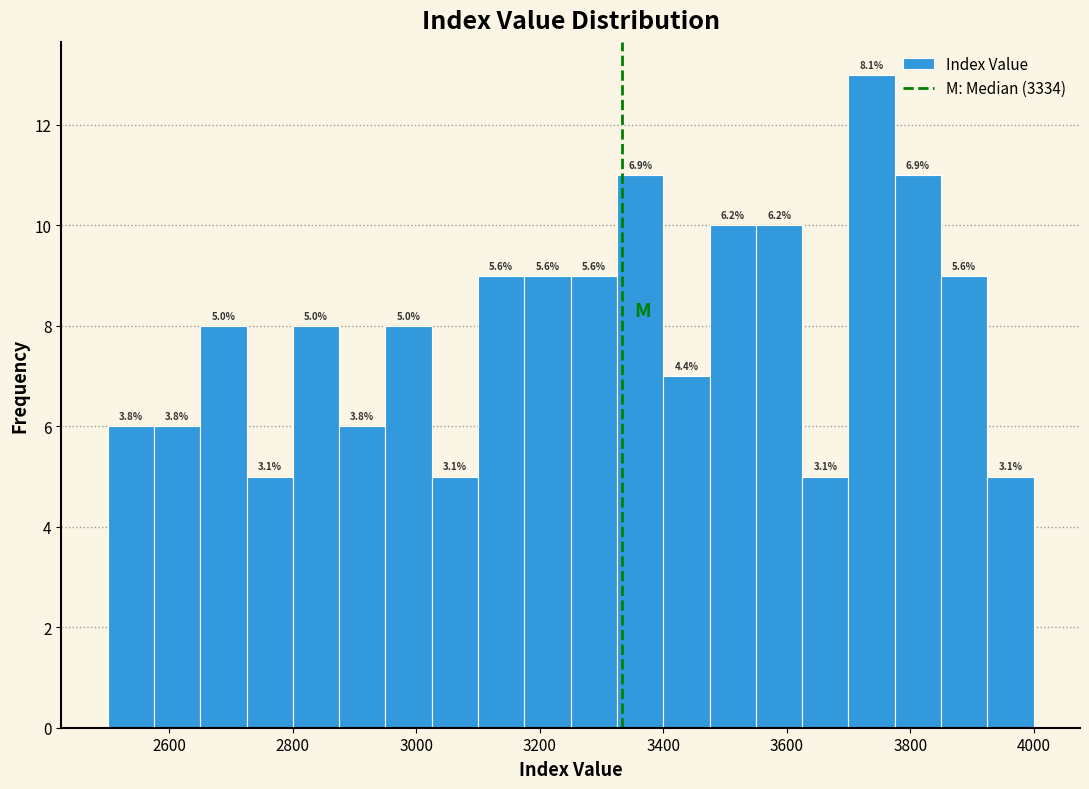

Around what value on the x-axis is the tallest bar? Give the approximate position of its centre, as read against the axis.

3740